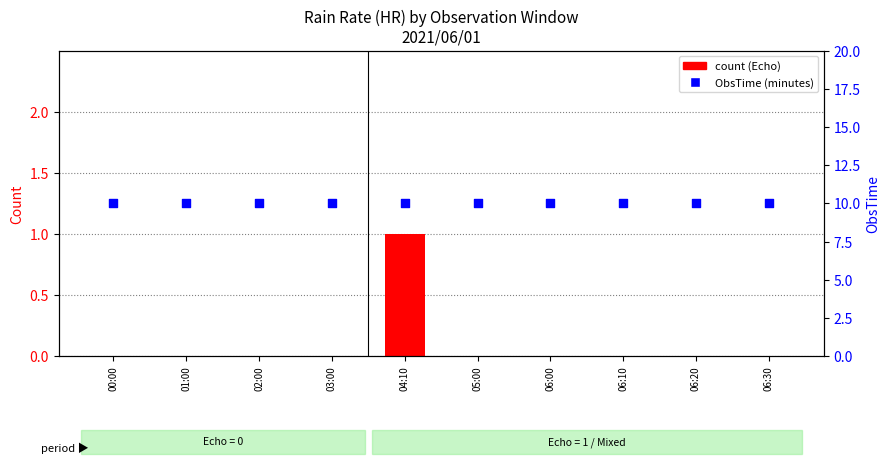

Which series reaches the minimum Y coordinate?

count